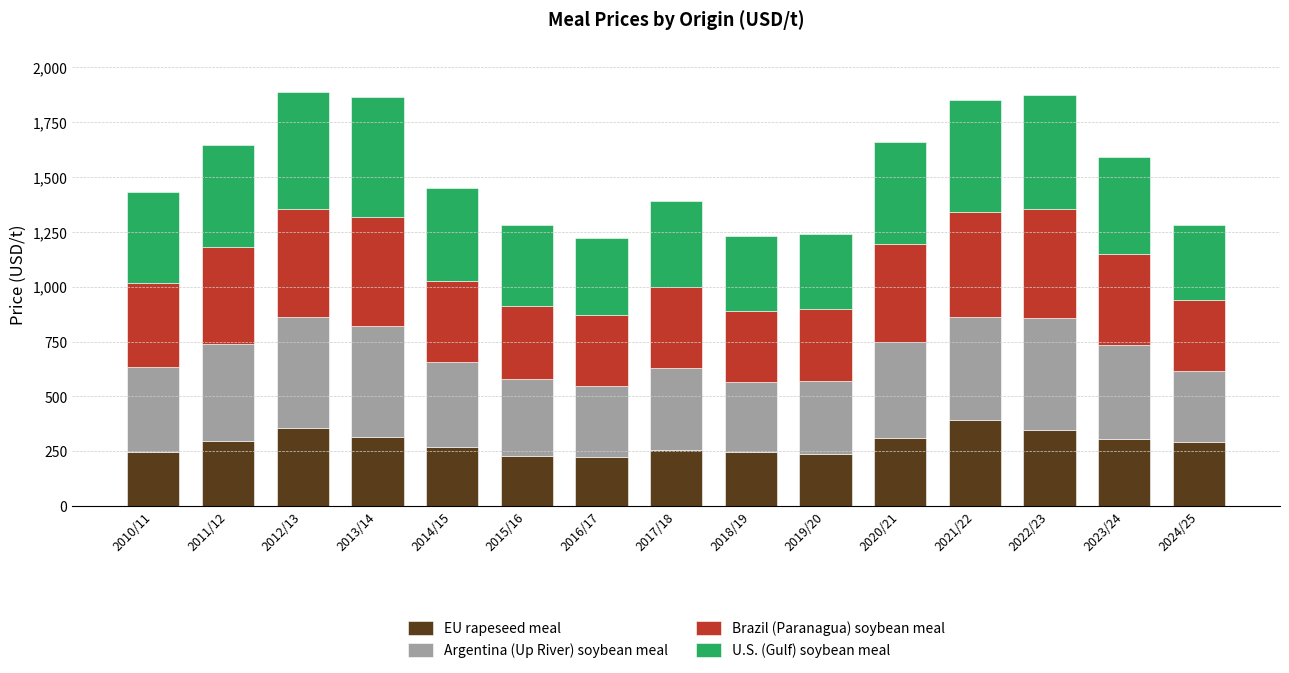

What is the total value across all series at 2010/11?

1432.6